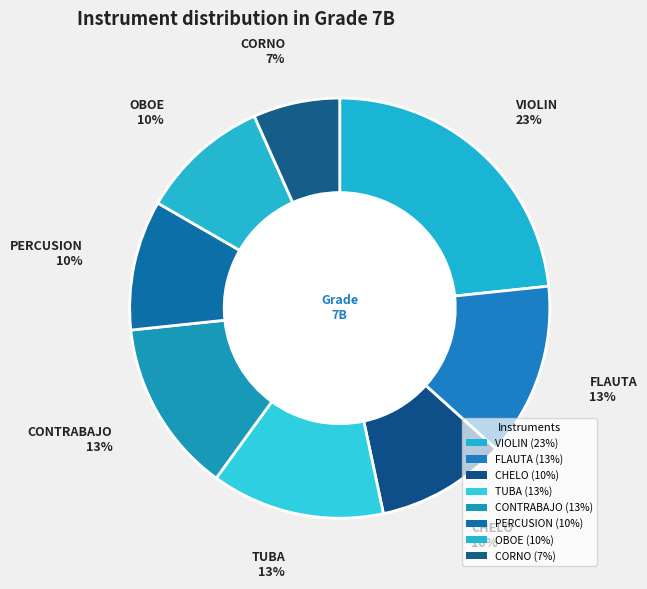

Count the number of slices in the pie.

8